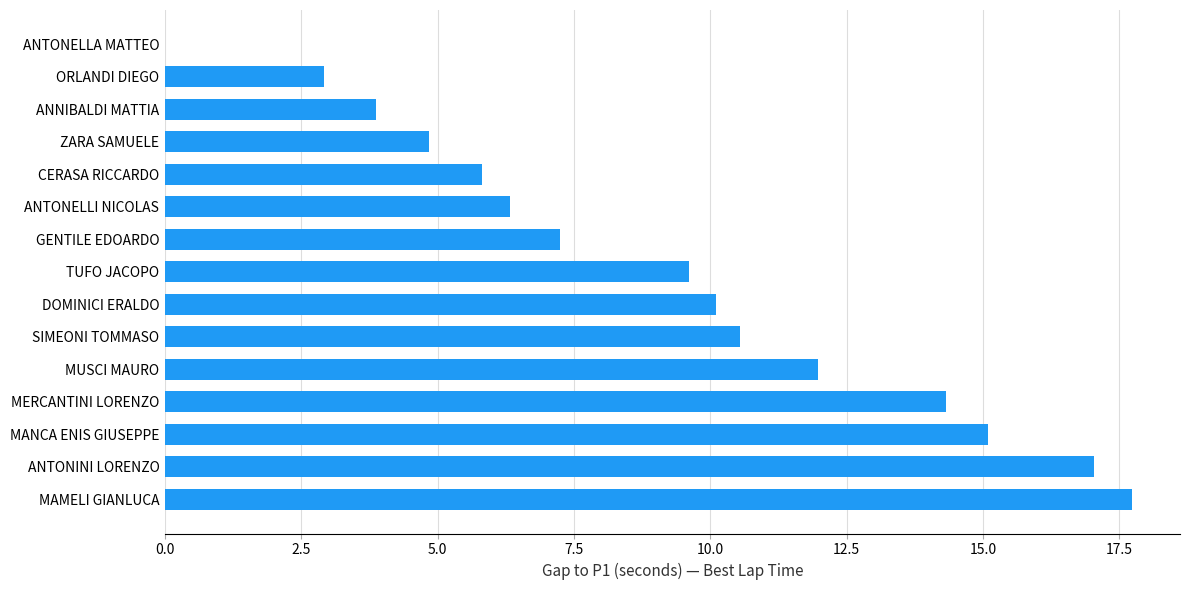

What is the sum of all values?

137.4